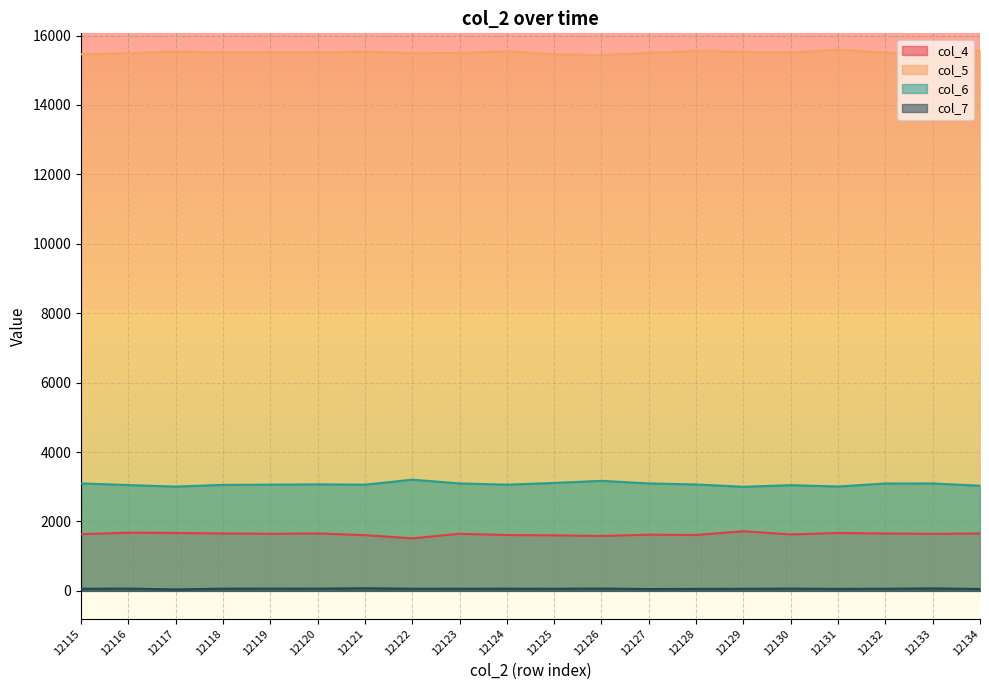

How many lines are shown in the chart?

4